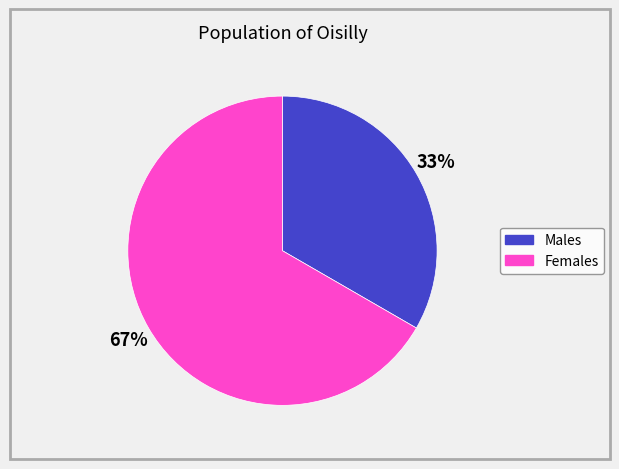

To the nearest percent, what is the average slice percentage?

50%